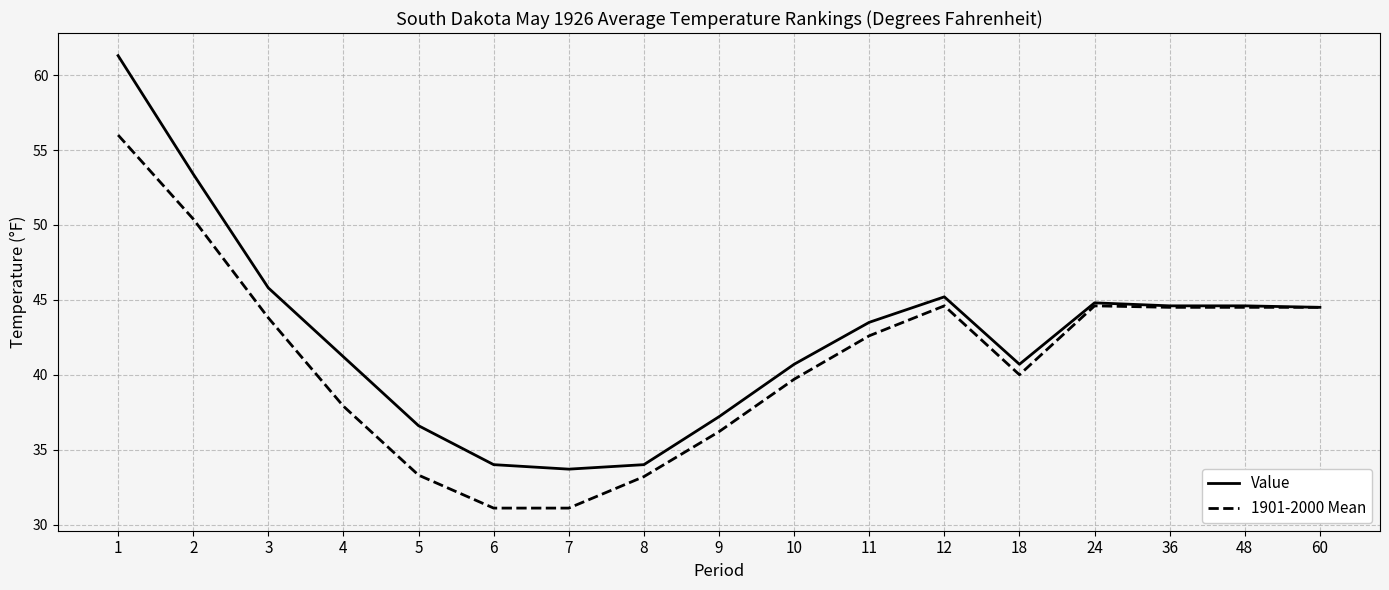

Does the chart display data point markers on the line(s)?

No